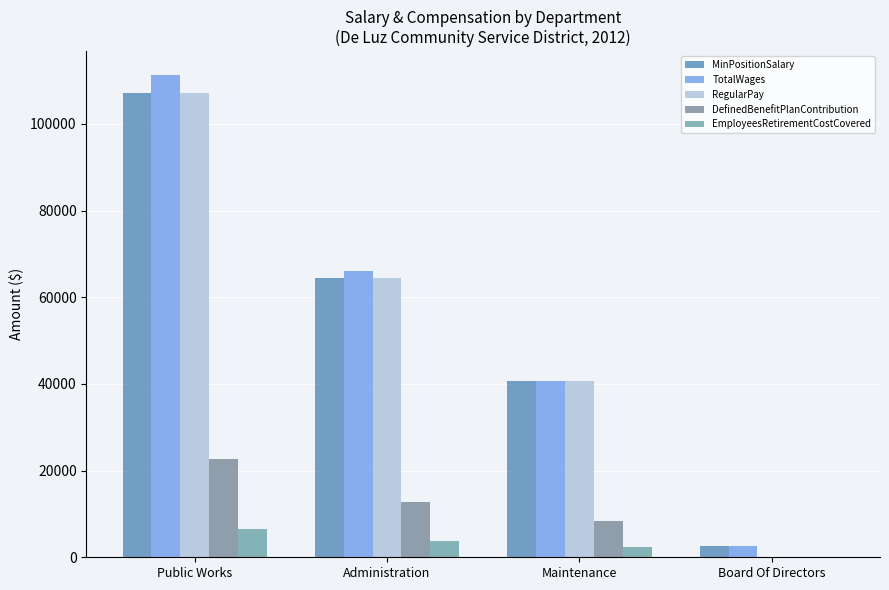

Reading left to right, extract all data points from this chart.

MinPositionSalary: Public Works=107160	Administration=64490	Maintenance=40674	Board Of Directors=2580
TotalWages: Public Works=111233	Administration=66031	Maintenance=40674	Board Of Directors=2580
RegularPay: Public Works=107160	Administration=64490	Maintenance=40674	Board Of Directors=0
DefinedBenefitPlanContribution: Public Works=22750	Administration=12757	Maintenance=8479	Board Of Directors=0
EmployeesRetirementCostCovered: Public Works=6430	Administration=3674	Maintenance=2441	Board Of Directors=0